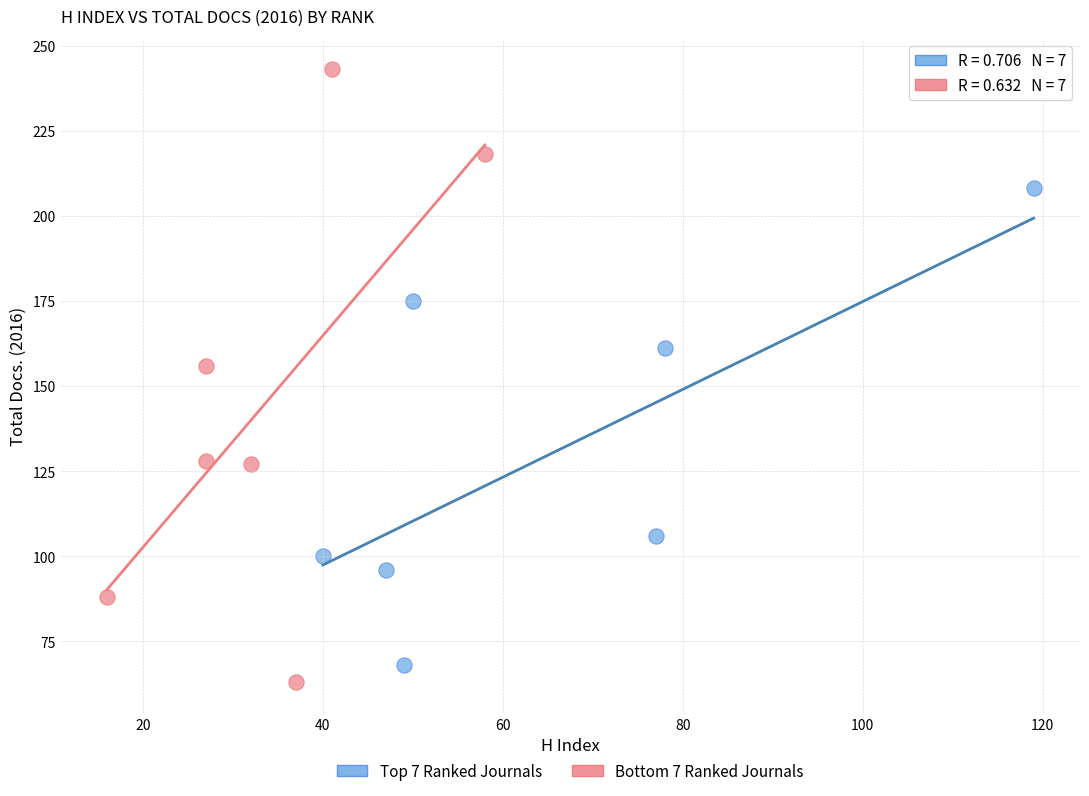

Which series contains the highest Y value?

Bottom 7 Ranked Journals